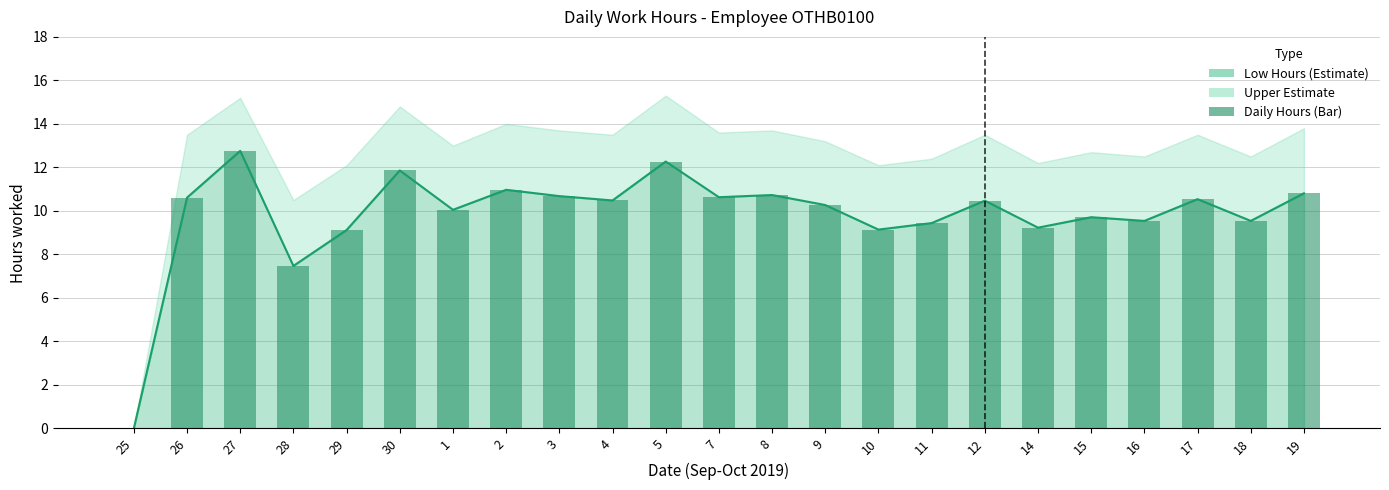

What is the difference between the second highest and second lowest values in the Daily Hours series?

4.8